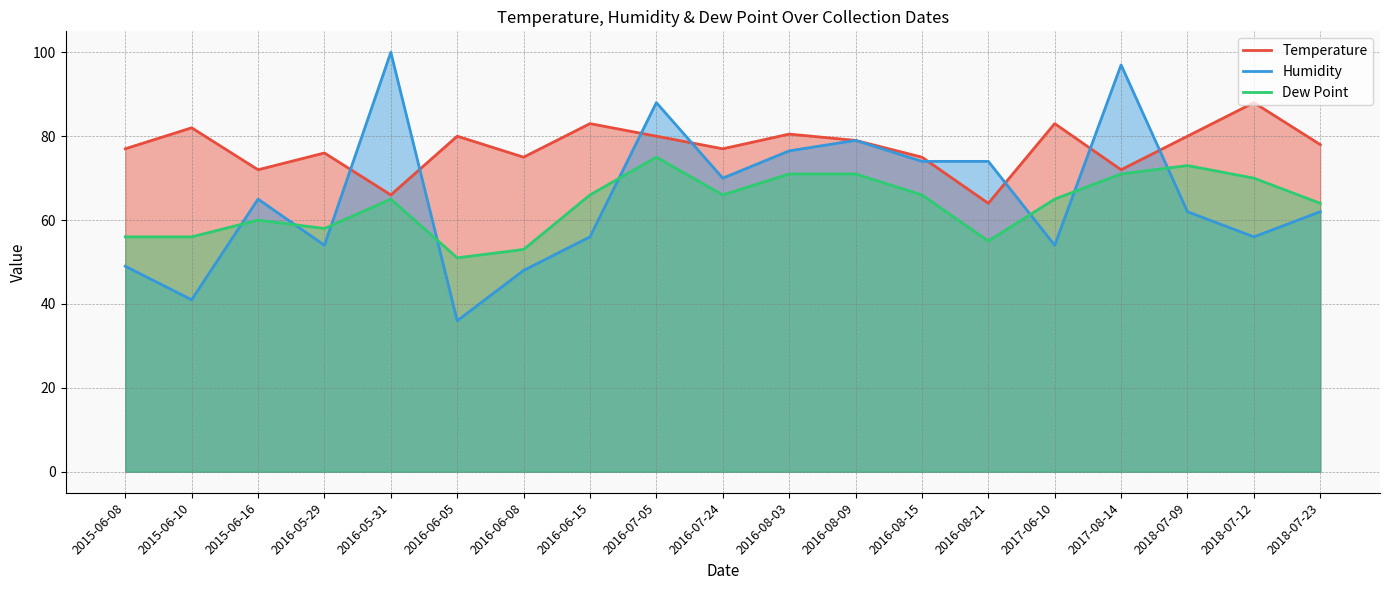

Where is the first local maximum for Dew Point?

2015-06-16